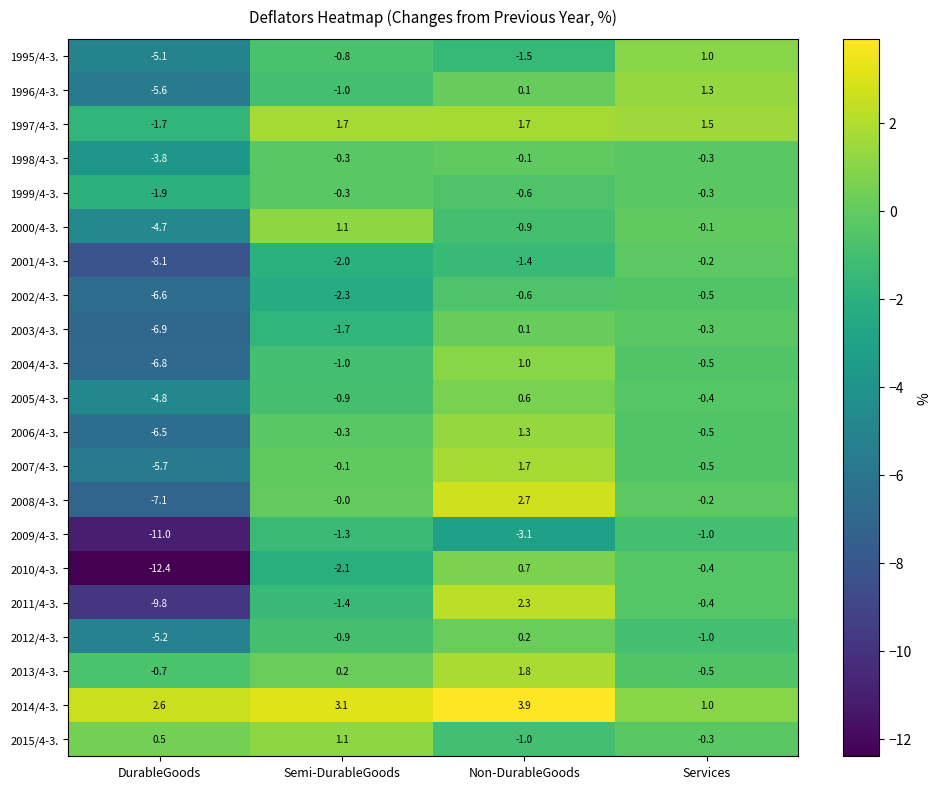

What is the difference between the highest and lowest values at Services?

2.5